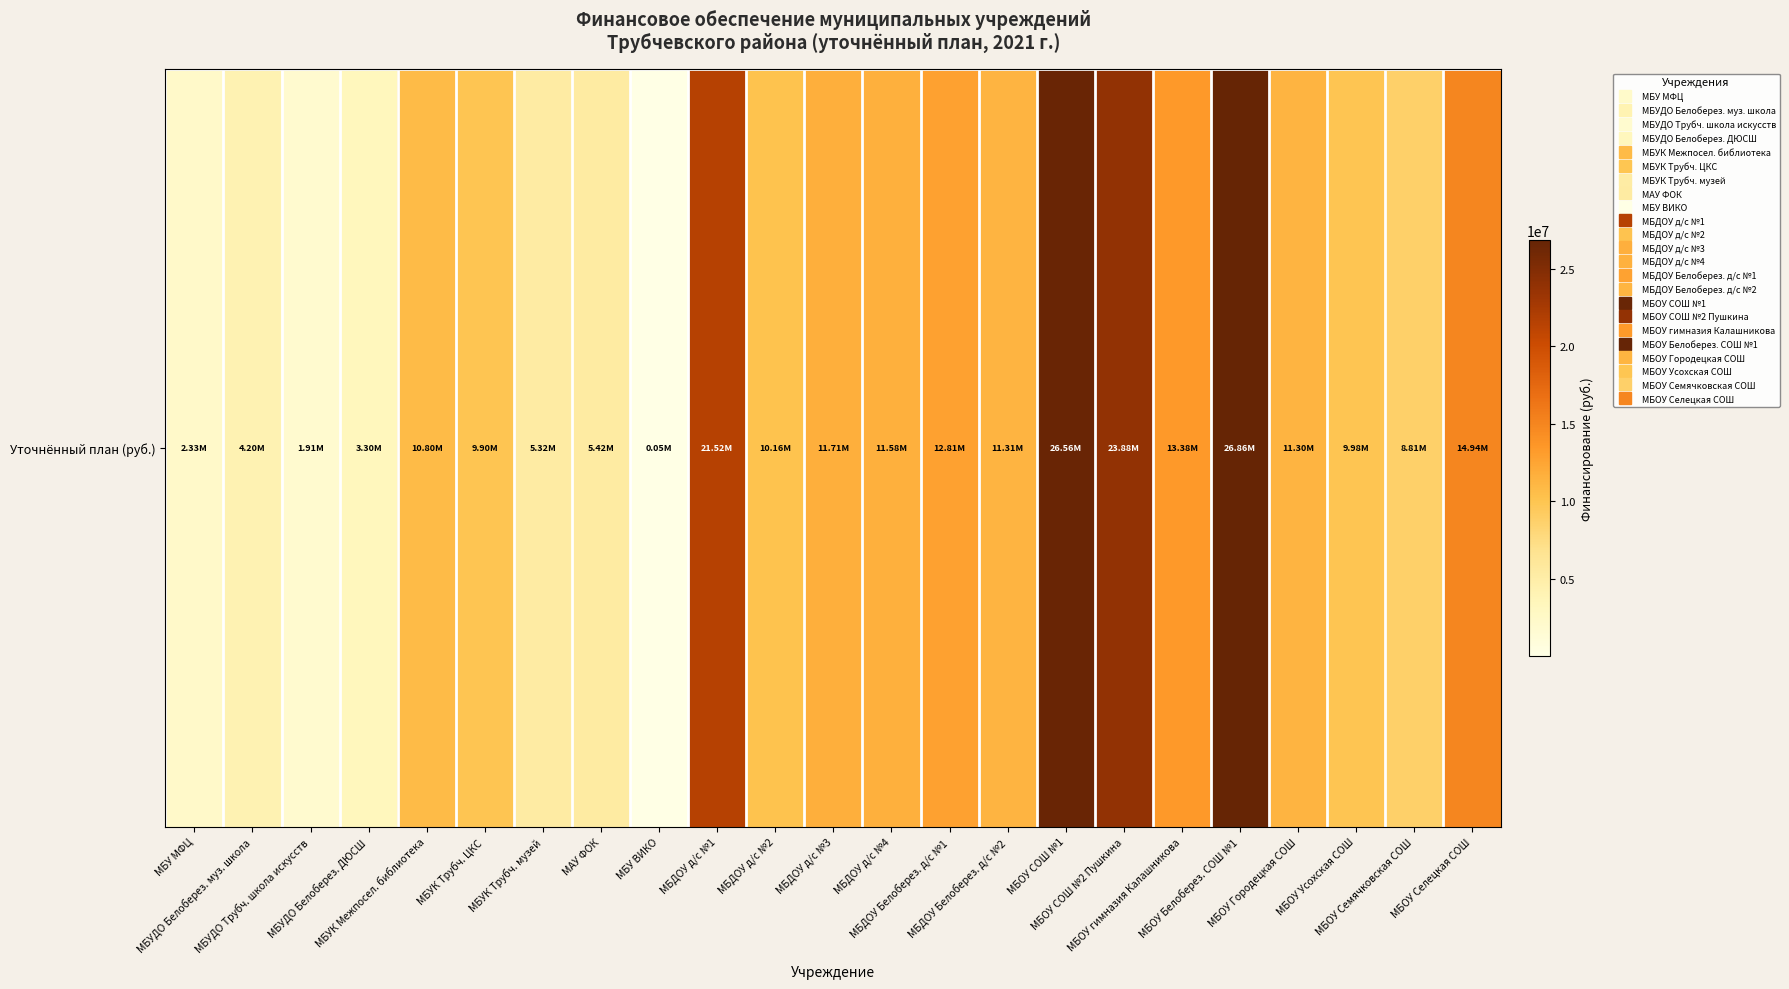

What is the difference between the maximum and minimum values?

26818977.6